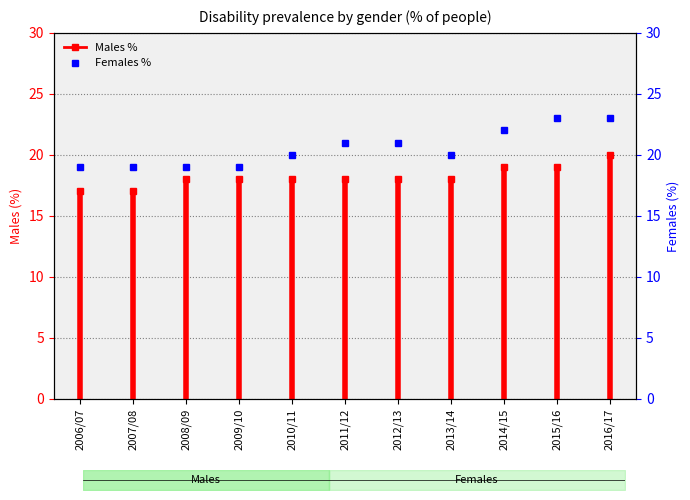

What value does the data have at 2006/07?

17